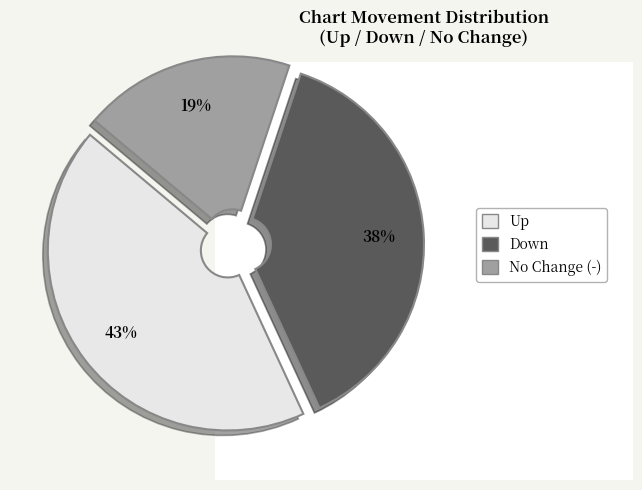

Is there any slice that represents more than half of the pie?

No